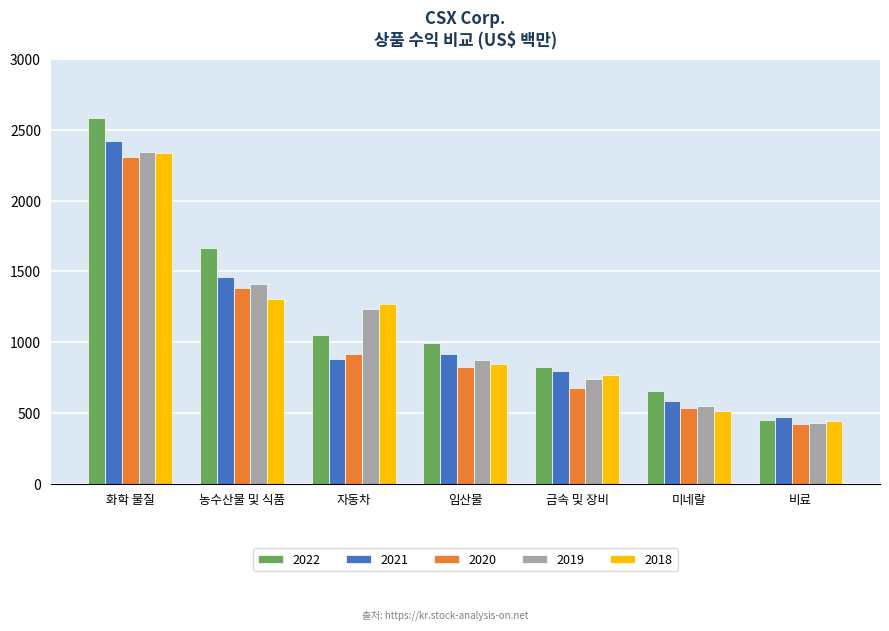

What is the label of the 7th bar from the left?

비료